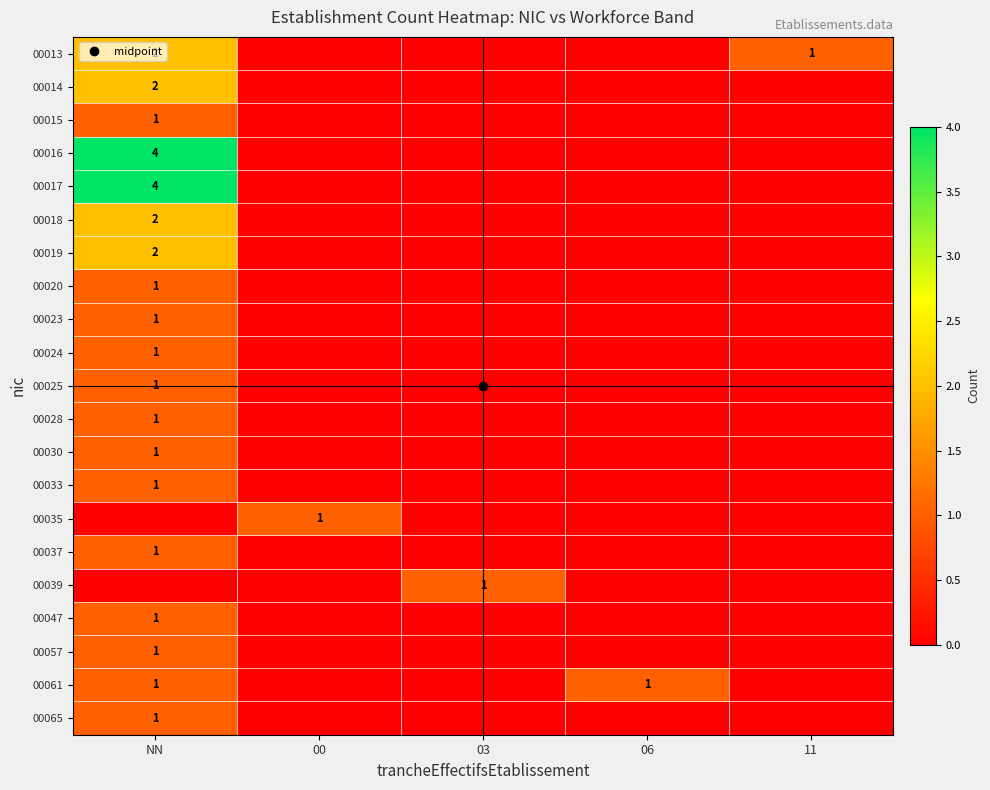

Between 00 and 06, which is larger?

00